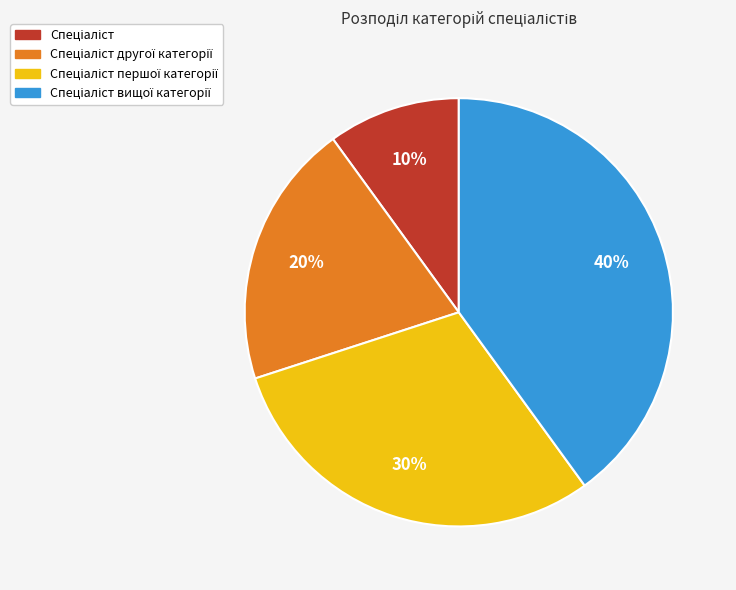

Is there any slice that represents more than half of the pie?

No